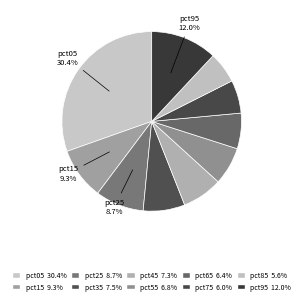

Which has a higher value, pct95 or pct05?

pct05